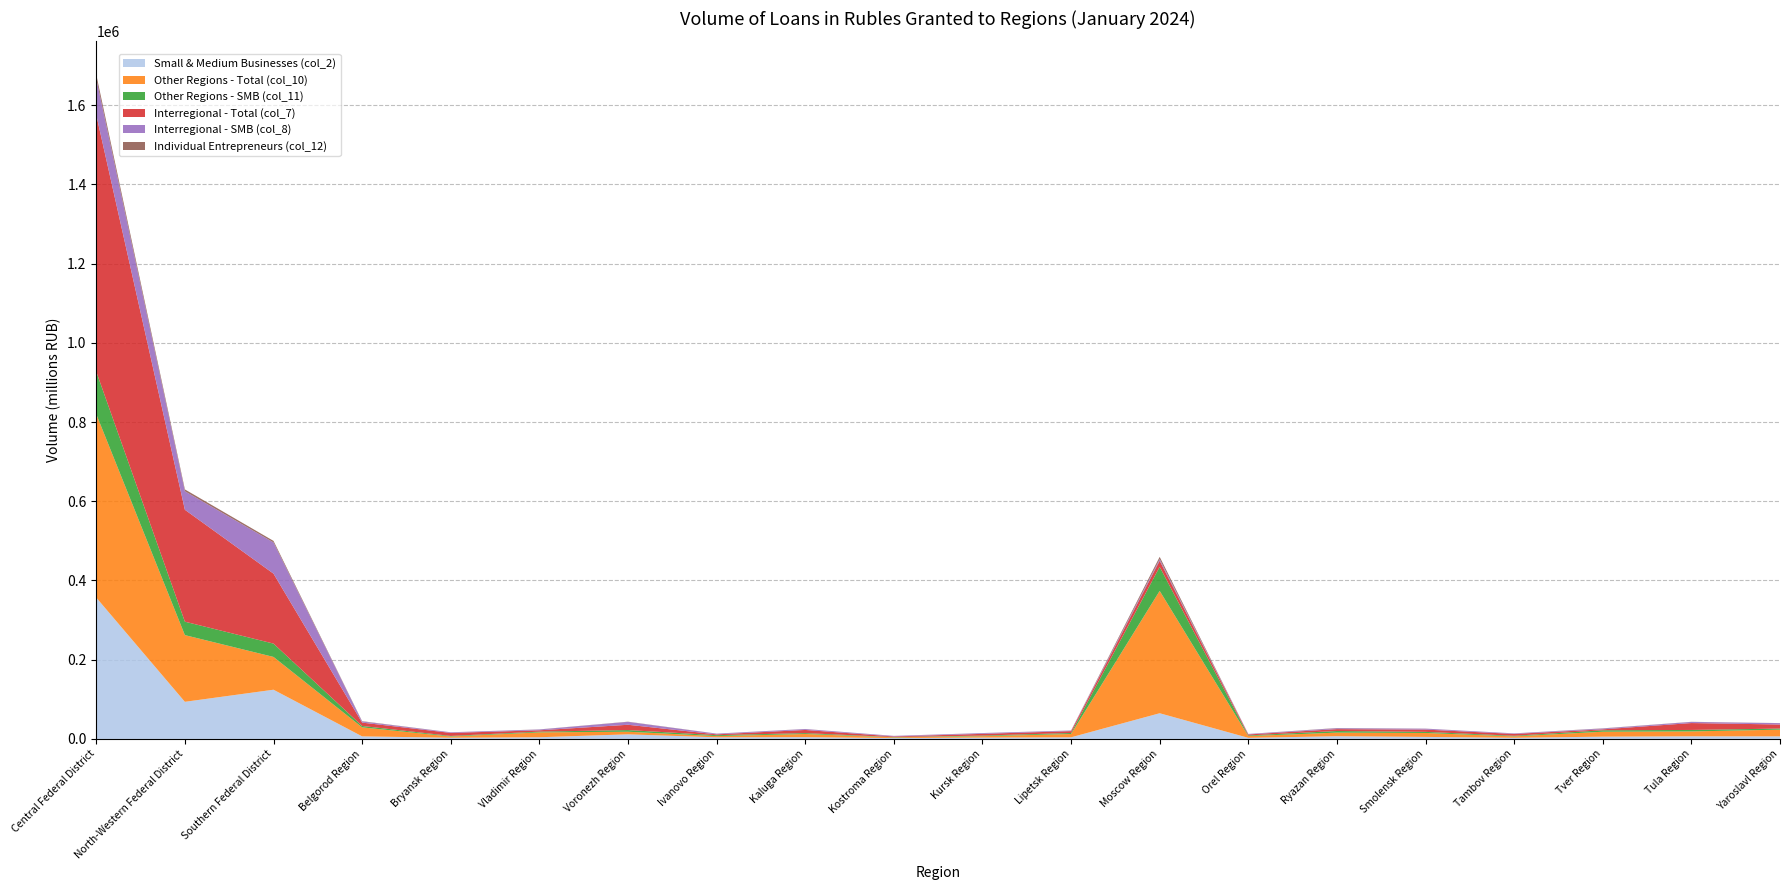

Reading left to right, transcribe all the data shown in this chart.

Small & Medium Businesses (col_2): Central Federal District=356819	North-Western Federal District=93670	Southern Federal District=124221	Belgorod Region=6415	Bryansk Region=2975	Vladimir Region=4203	Voronezh Region=11566	Ivanovo Region=4019	Kaluga Region=4505	Kostroma Region=2118	Kursk Region=3341	Lipetsk Region=4046	Moscow Region=64823	Orel Region=2731	Ryazan Region=6778	Smolensk Region=5064	Tambov Region=2872	Tver Region=5680	Tula Region=6564	Yaroslavl Region=6411
Other Regions - Total (col_10): Central Federal District=463206	North-Western Federal District=168441	Southern Federal District=82776	Belgorod Region=22783	Bryansk Region=3033	Vladimir Region=12271	Voronezh Region=6553	Ivanovo Region=3065	Kaluga Region=7915	Kostroma Region=1786	Kursk Region=3577	Lipetsk Region=8361	Moscow Region=308928	Orel Region=4447	Ryazan Region=9112	Smolensk Region=9908	Tambov Region=3491	Tver Region=12466	Tula Region=12321	Yaroslavl Region=16947
Other Regions - SMB (col_11): Central Federal District=107335	North-Western Federal District=33894	Southern Federal District=33666	Belgorod Region=3519	Bryansk Region=1482	Vladimir Region=1921	Voronezh Region=4189	Ivanovo Region=2354	Kaluga Region=2242	Kostroma Region=694	Kursk Region=1513	Lipetsk Region=2534	Moscow Region=60681	Orel Region=1594	Ryazan Region=4093	Smolensk Region=2788	Tambov Region=1575	Tver Region=3628	Tula Region=3744	Yaroslavl Region=2738
Interregional - Total (col_7): Central Federal District=648225	North-Western Federal District=282589	Southern Federal District=176625	Belgorod Region=8440	Bryansk Region=7636	Vladimir Region=3343	Voronezh Region=13401	Ivanovo Region=2057	Kaluga Region=7953	Kostroma Region=1596	Kursk Region=4322	Lipetsk Region=4692	Moscow Region=15532	Orel Region=2495	Ryazan Region=4780	Smolensk Region=5788	Tambov Region=4653	Tver Region=2391	Tula Region=17421	Yaroslavl Region=10261
Interregional - SMB (col_8): Central Federal District=91521	North-Western Federal District=46711	Southern Federal District=78837	Belgorod Region=2857	Bryansk Region=1492	Vladimir Region=2033	Voronezh Region=7377	Ivanovo Region=1650	Kaluga Region=2237	Kostroma Region=1365	Kursk Region=1827	Lipetsk Region=1511	Moscow Region=4101	Orel Region=1137	Ryazan Region=2176	Smolensk Region=2276	Tambov Region=1282	Tver Region=2044	Tula Region=2820	Yaroslavl Region=3439
Individual Entrepreneurs (col_12): Central Federal District=10337	North-Western Federal District=4669	Southern Federal District=3898	Belgorod Region=772	Bryansk Region=156	Vladimir Region=260	Voronezh Region=423	Ivanovo Region=263	Kaluga Region=213	Kostroma Region=130	Kursk Region=208	Lipetsk Region=177	Moscow Region=5633	Orel Region=187	Ryazan Region=556	Smolensk Region=196	Tambov Region=137	Tver Region=479	Tula Region=290	Yaroslavl Region=177